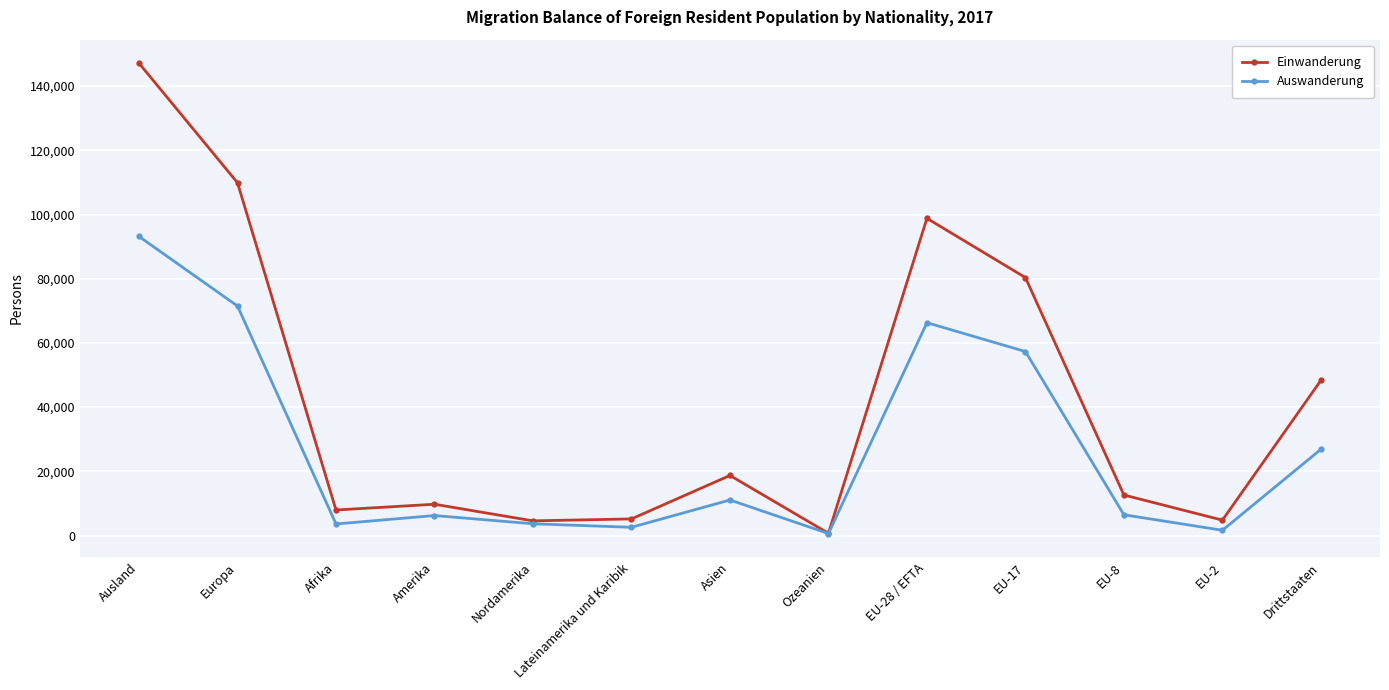

What is the value of the Einwanderung point at the 5th from the left?

4572